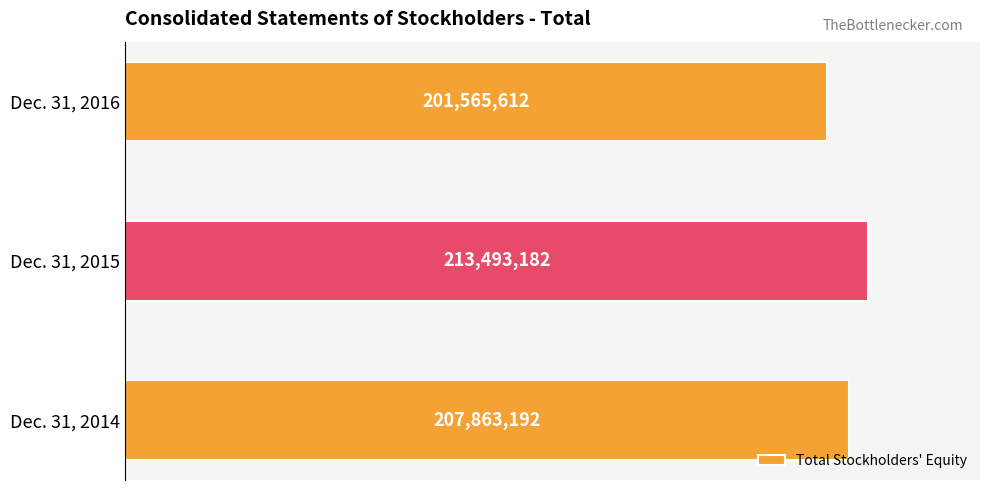

What is the average value?

207640662